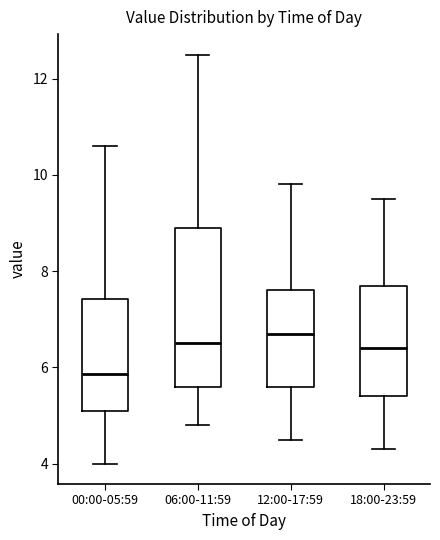

Which box is the tallest, from its lower edge to its upper edge?

06:00-11:59